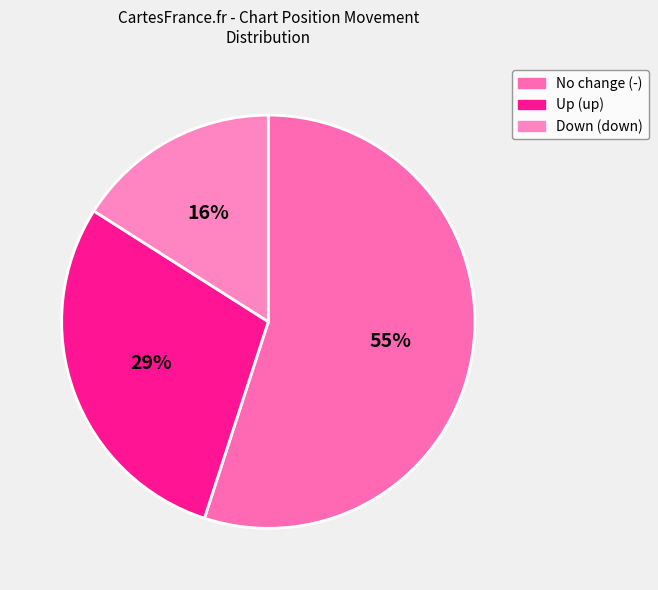

Count the number of slices in the pie.

3